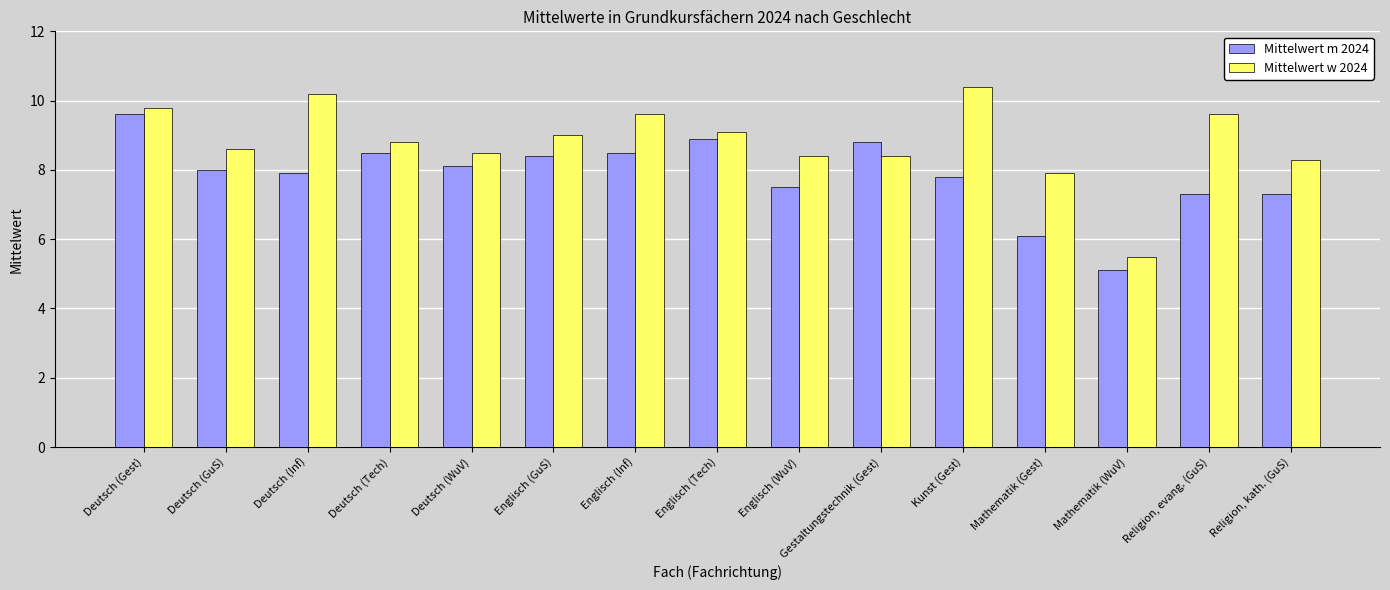

The Mittelwert m 2024 series shows 11.2 at Englisch (WuV). True or false?

False